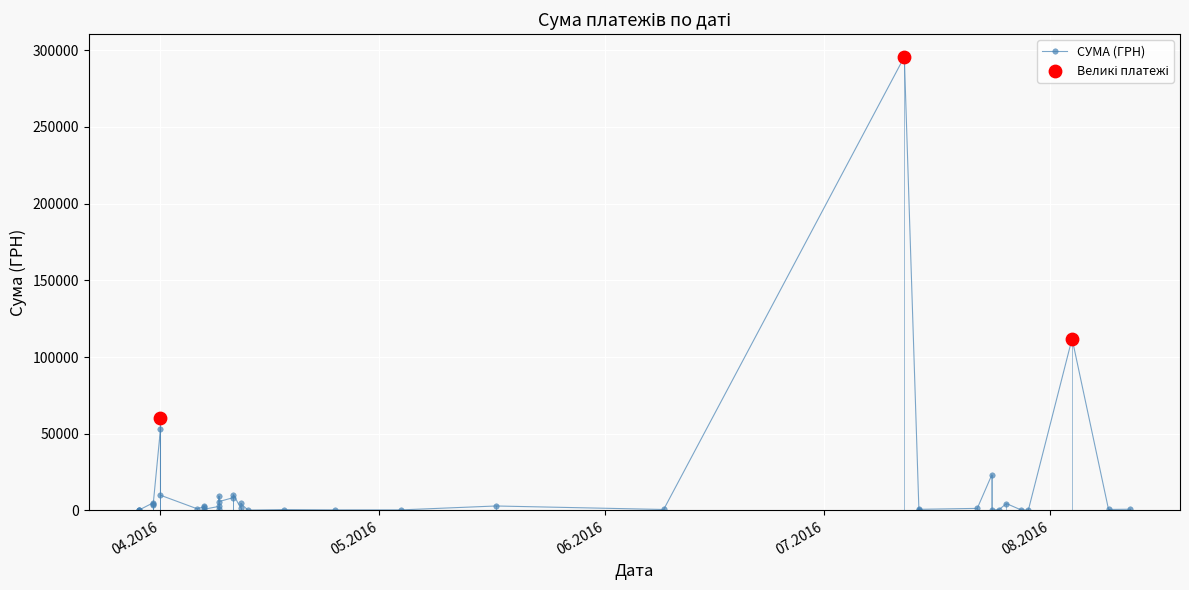

What is the change in value from 09.04.2016 to 07.04.2016?

-3113.2